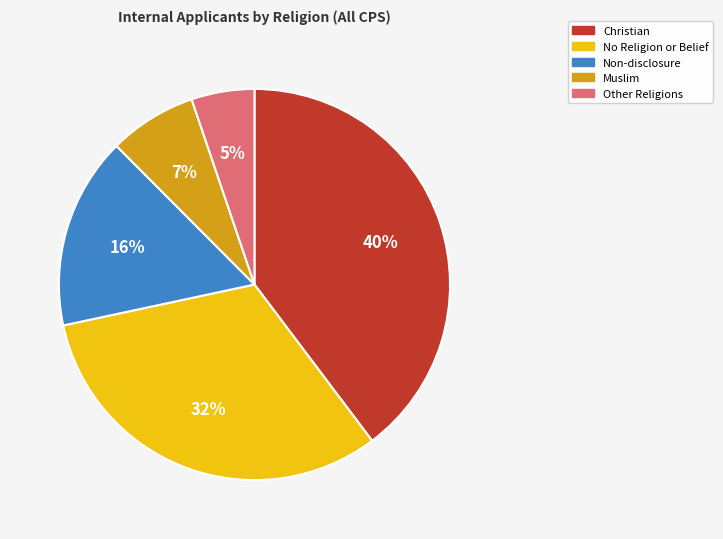

Between Christian and Muslim, which is larger?

Christian